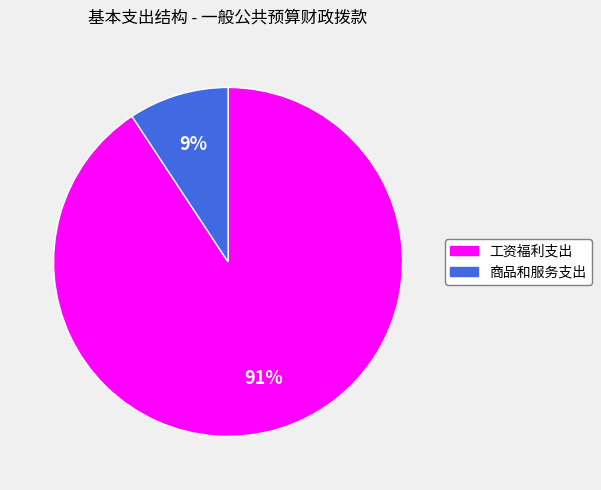

To the nearest percent, what is the average slice percentage?

50%